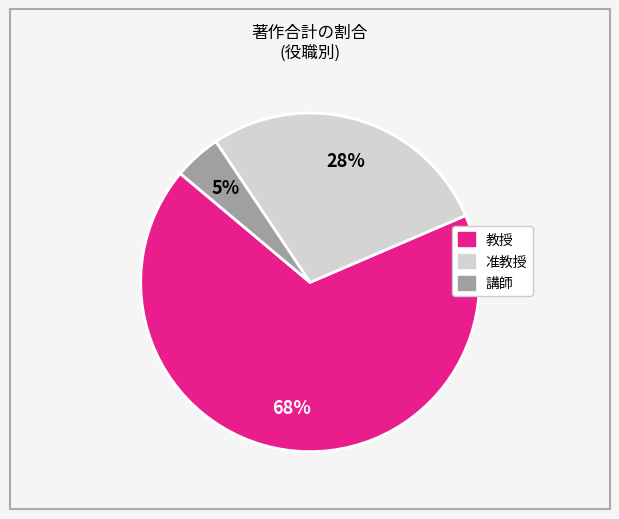

To the nearest percent, what is the average slice percentage?

33%